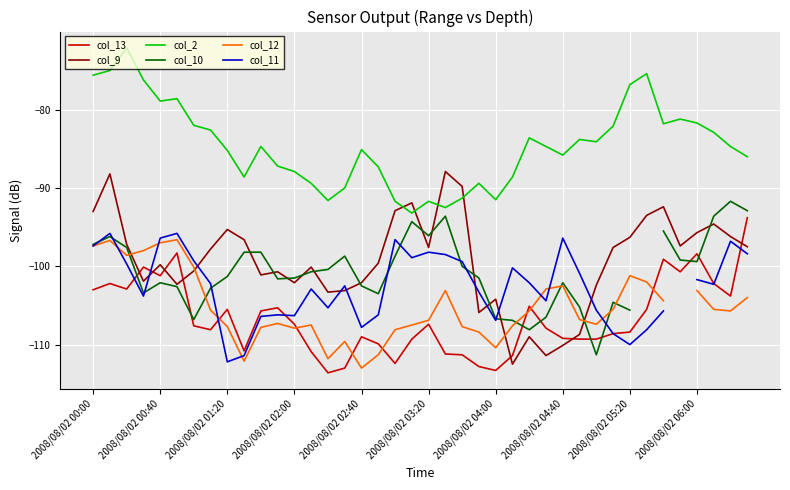

What is the value of the col_10 point at the 2nd from the left?

-96.2